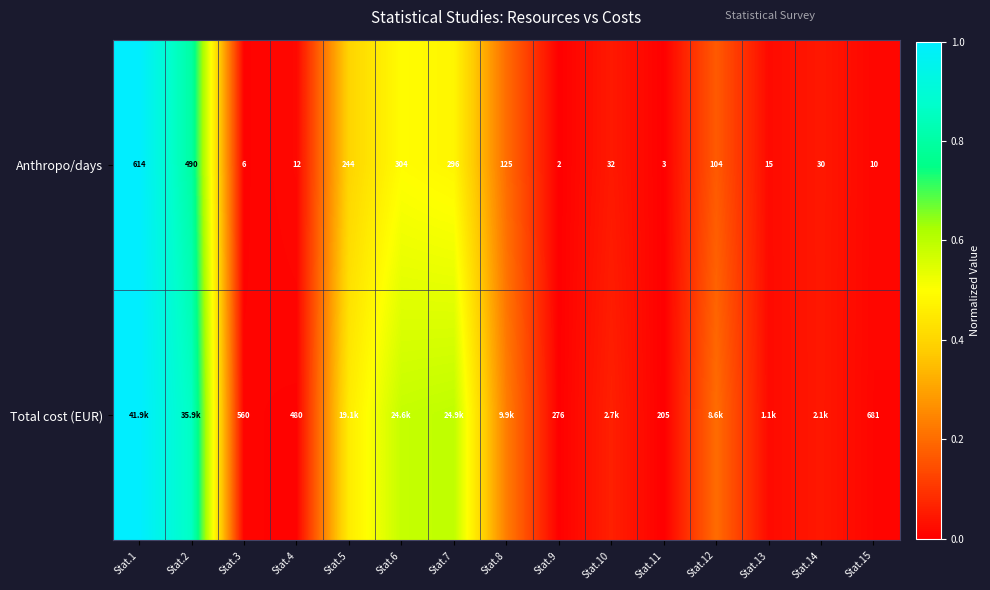

Rank the series at Stat.11 from highest to lowest value.

Total cost (EUR), Anthropo/days